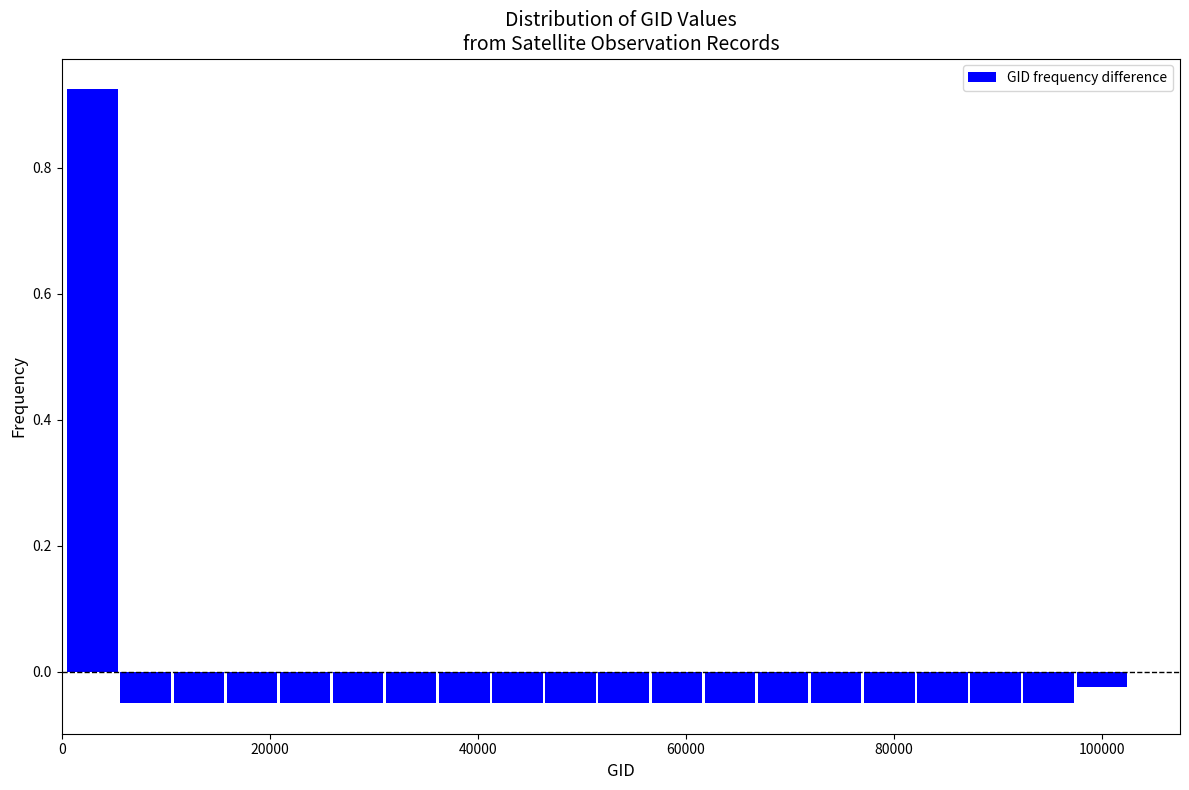

Read against the x-axis, roughly where is the centre of the tallest bar?

2000